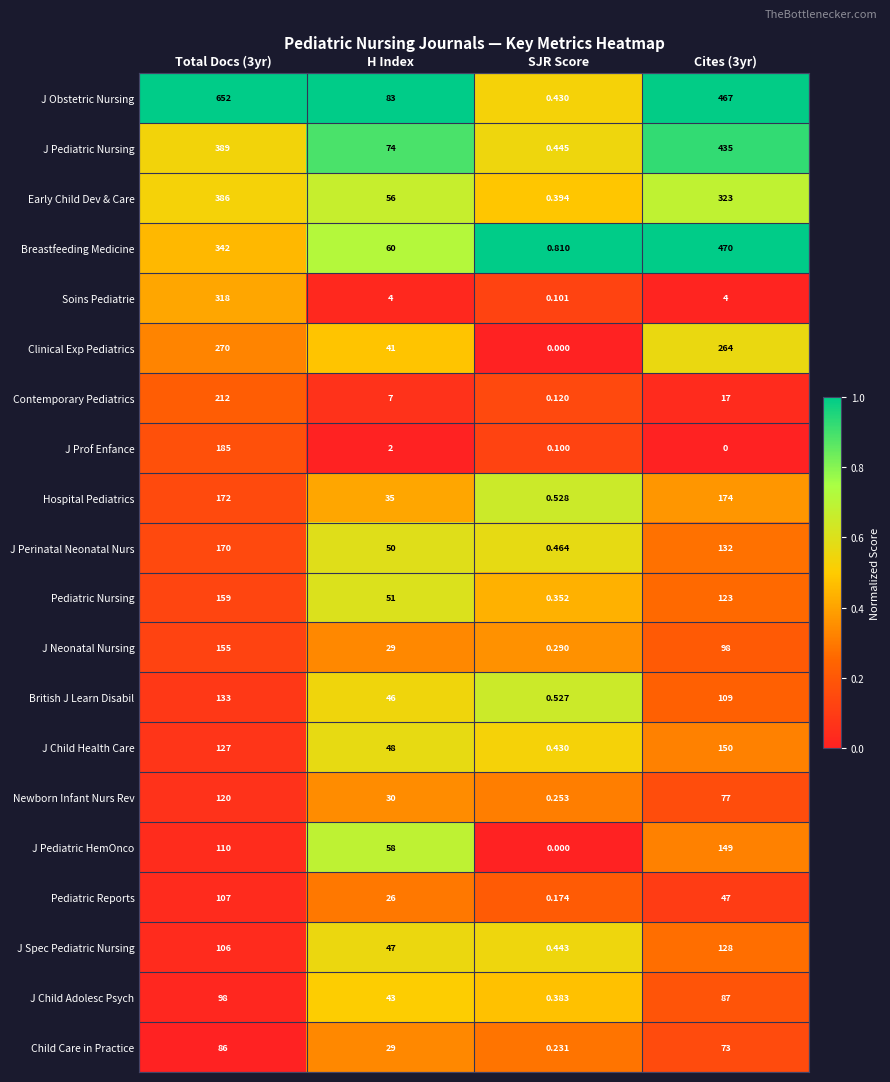

How many series are shown in this chart?

20